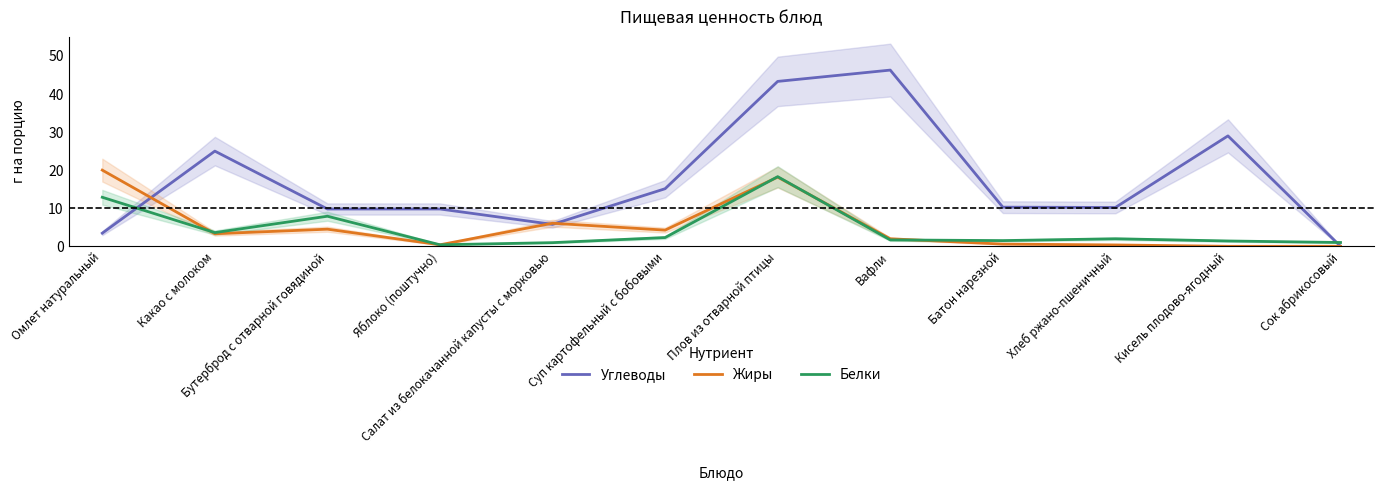

List the series in order of their peak value, lowest first.

Белки, Жиры, Углеводы